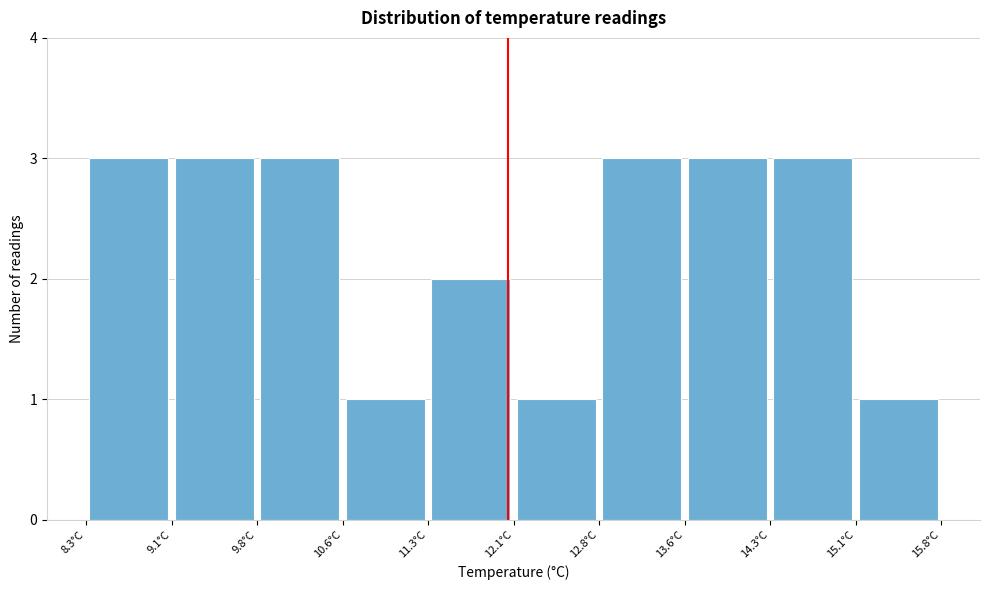

Reading left to right, transcribe this chart: for each bar, give the range it covers on the x-axis and its height. Neither the bar edges nor the heights are printed on the chart, so give them approximately, as read against the axes.

8.30 to 9.05: 3
9.05 to 9.80: 3
9.80 to 10.55: 3
10.55 to 11.30: 1
11.30 to 12.05: 2
12.05 to 12.80: 1
12.80 to 13.55: 3
13.55 to 14.30: 3
14.30 to 15.05: 3
15.05 to 15.80: 1